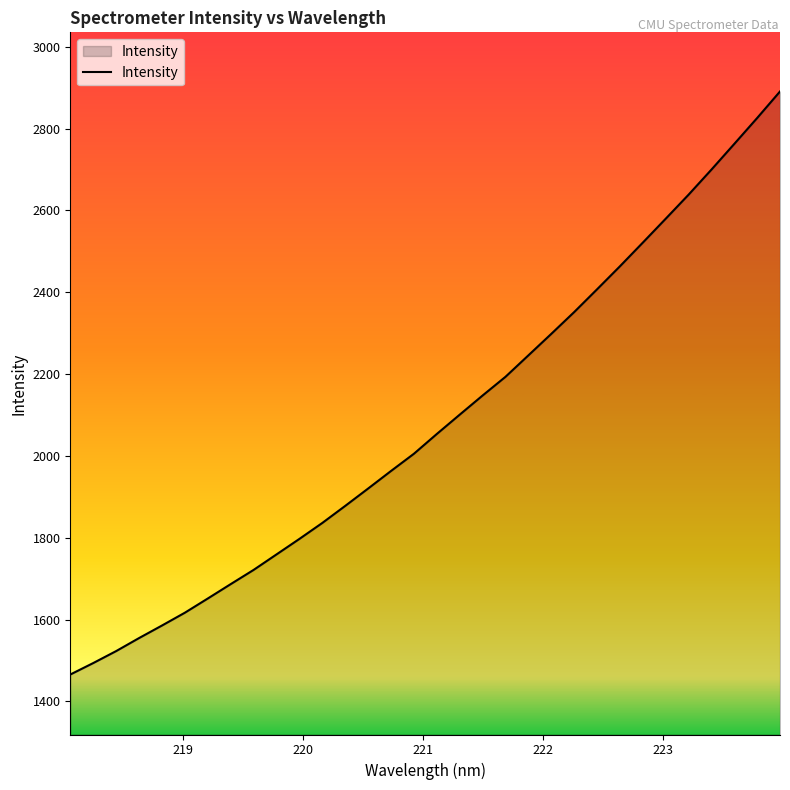

What is the maximum value shown in the chart?

2890.7